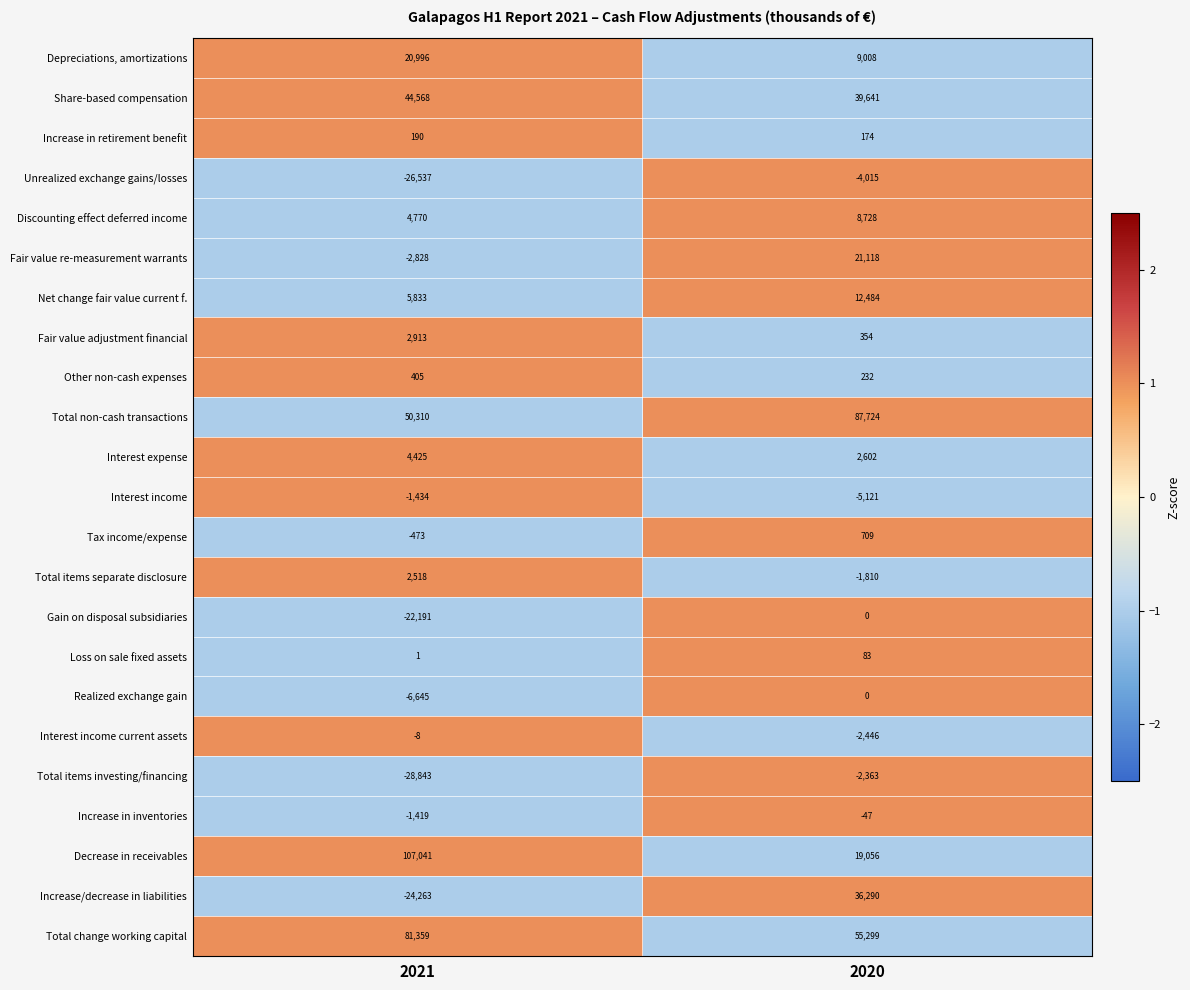

At how many categories does at least one series exceed 0?

2